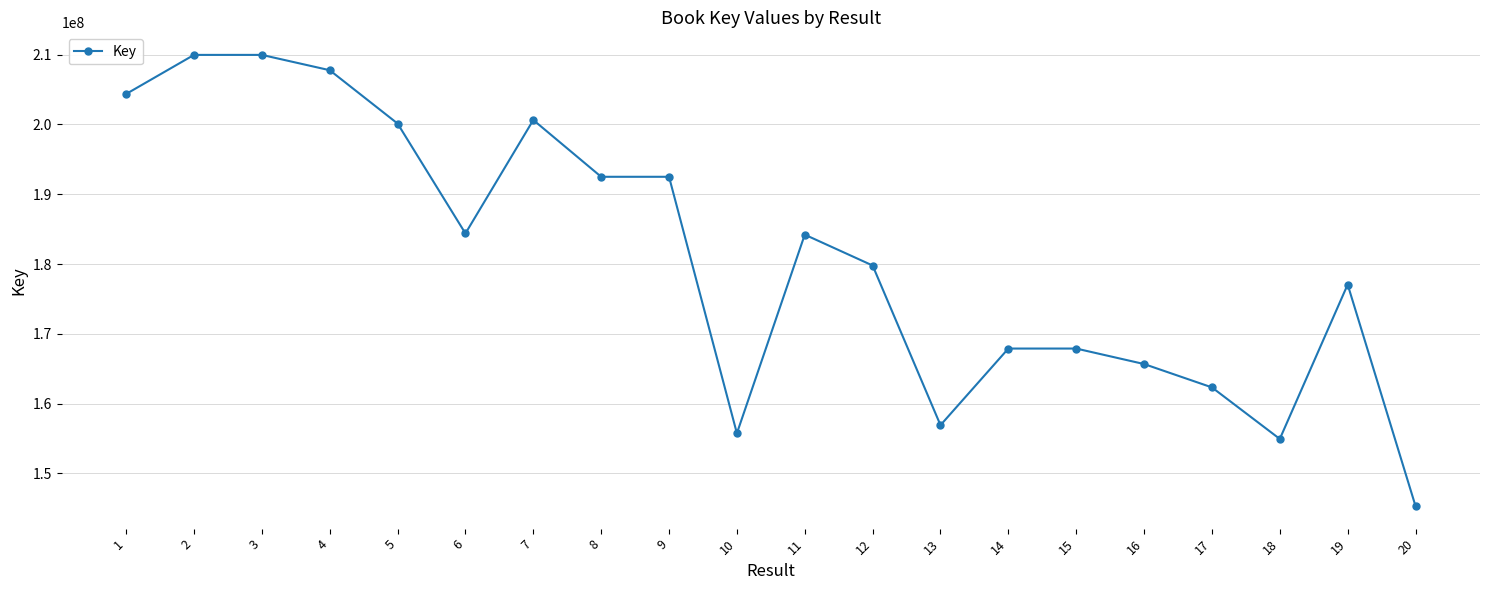

Where is the first local minimum?

6